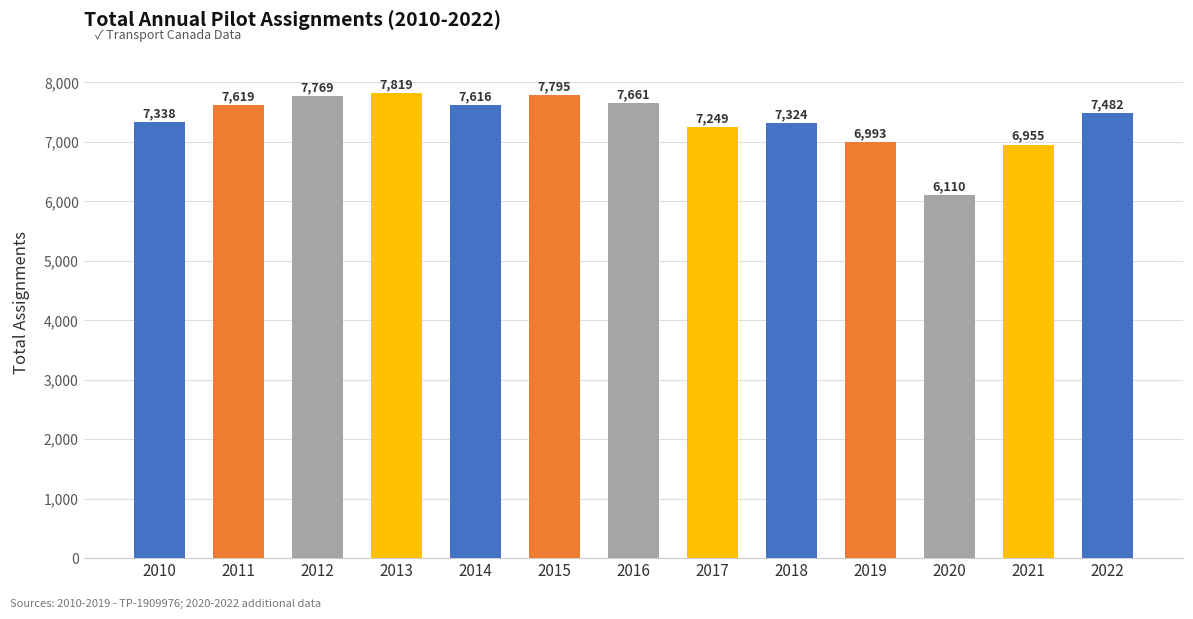

Does the chart contain any negative values?

No